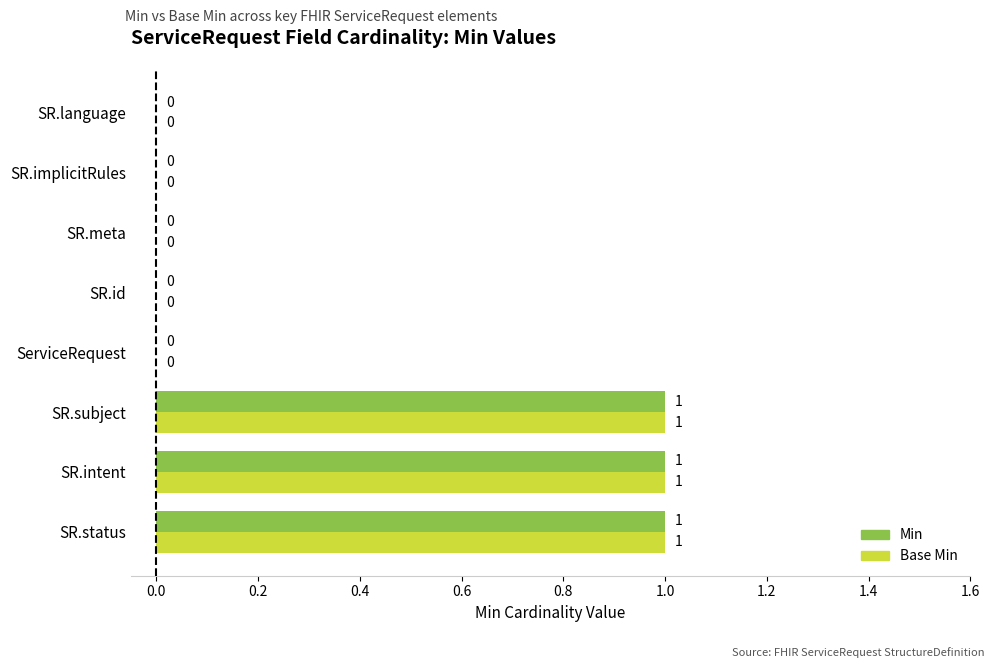

Is it true that Min equals 0 at SR.id?

True